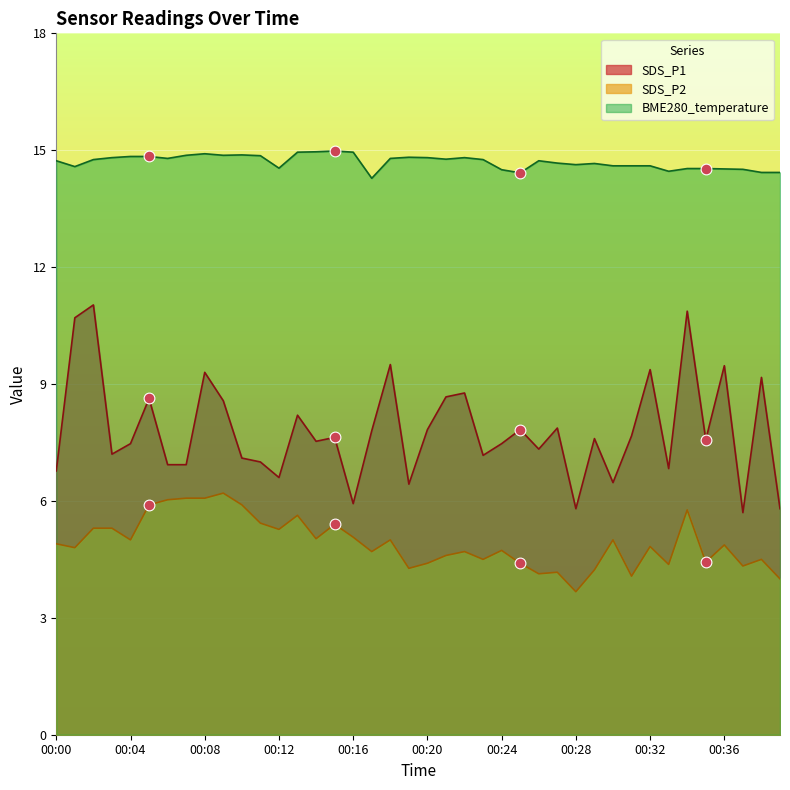

What are all the series names shown in the legend?

SDS_P1, SDS_P2, BME280_temperature